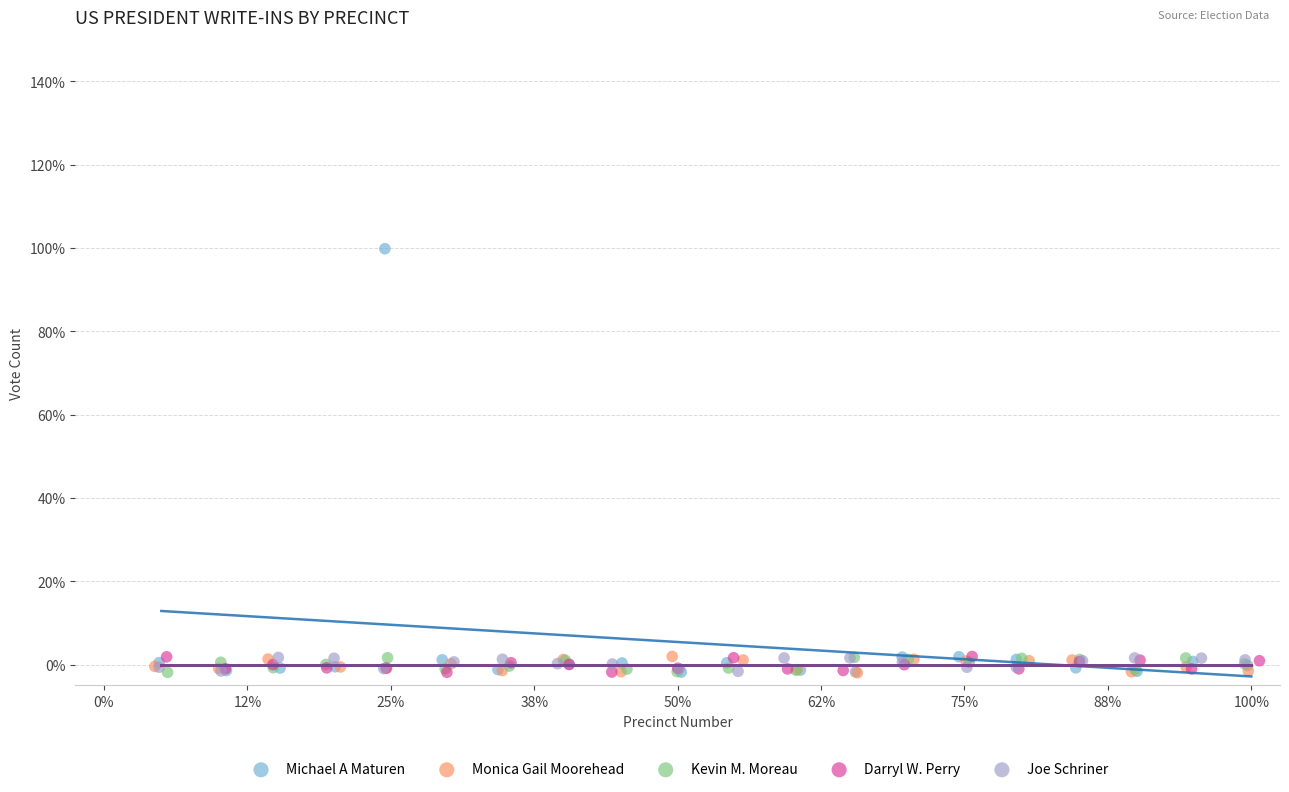

Which series reaches the maximum Y coordinate?

Michael A Maturen